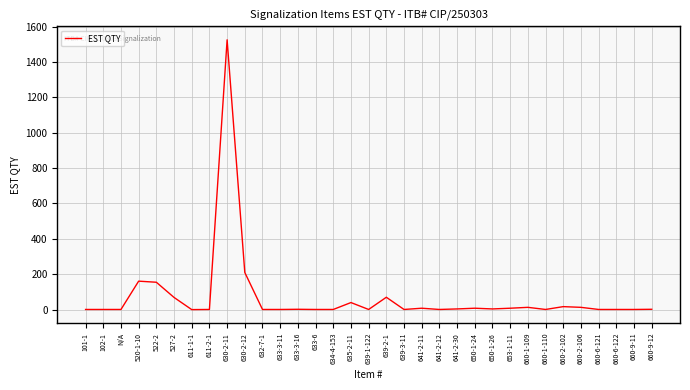

At which label is the value closest to 762?

630-2-12